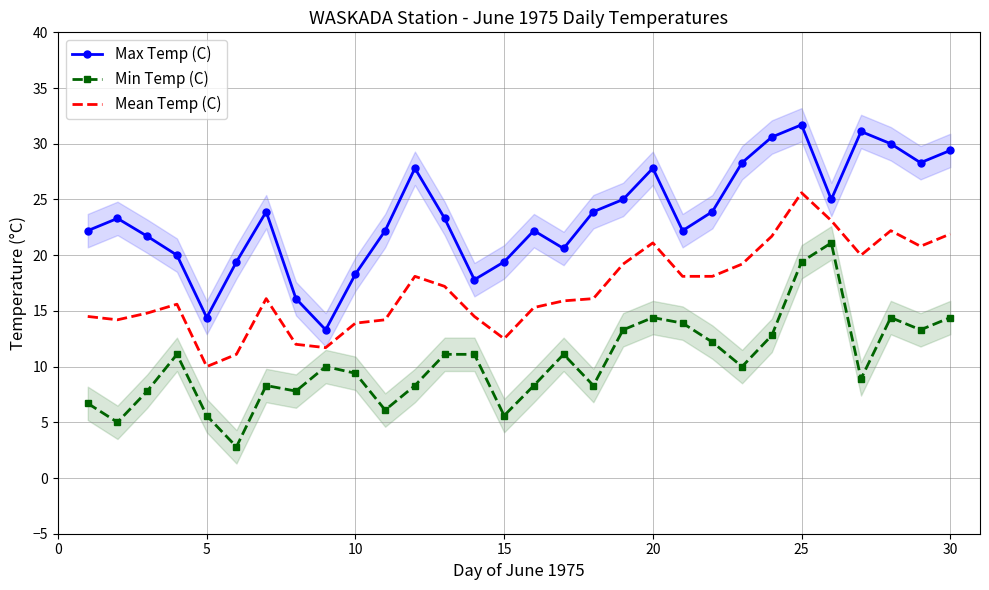

True or false: Min Temp (C) and Max Temp (C) cross at least once.

False